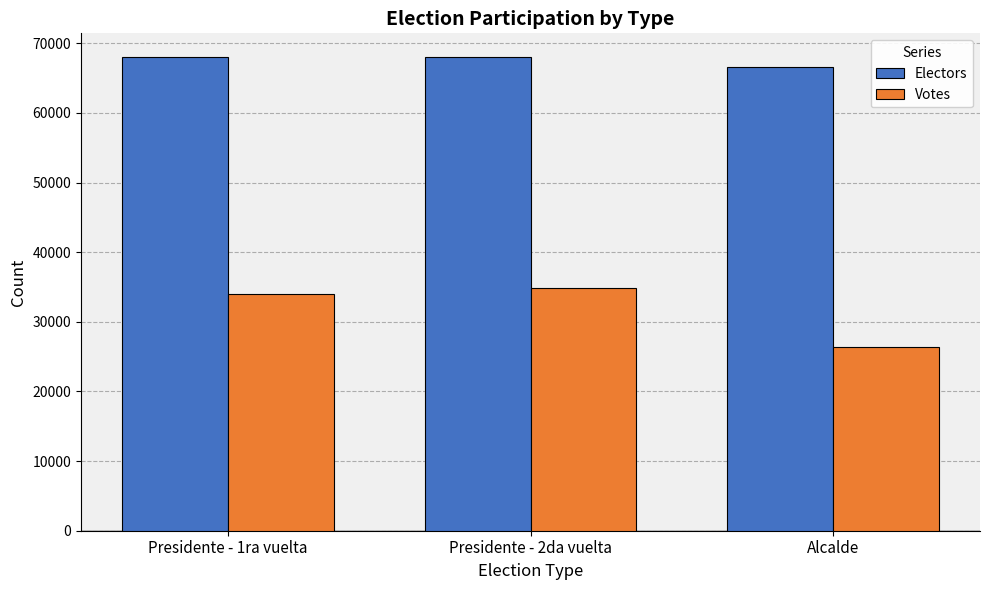

The Votes series shows 34493 at Alcalde. True or false?

False